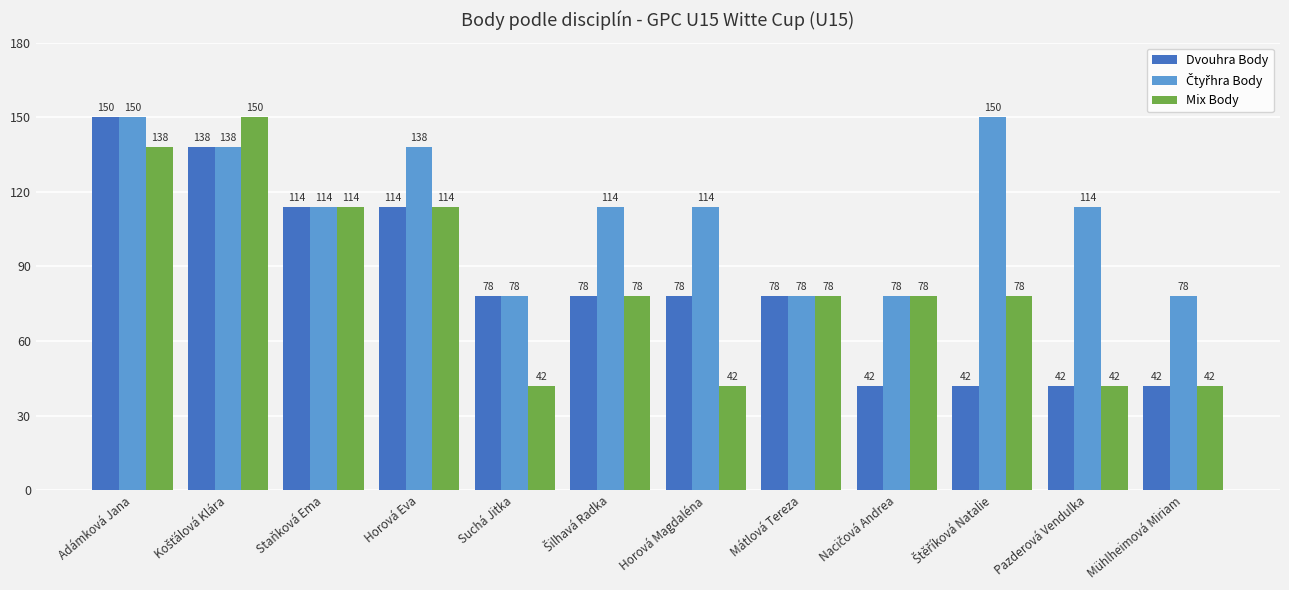

How many groups of bars are there?

12